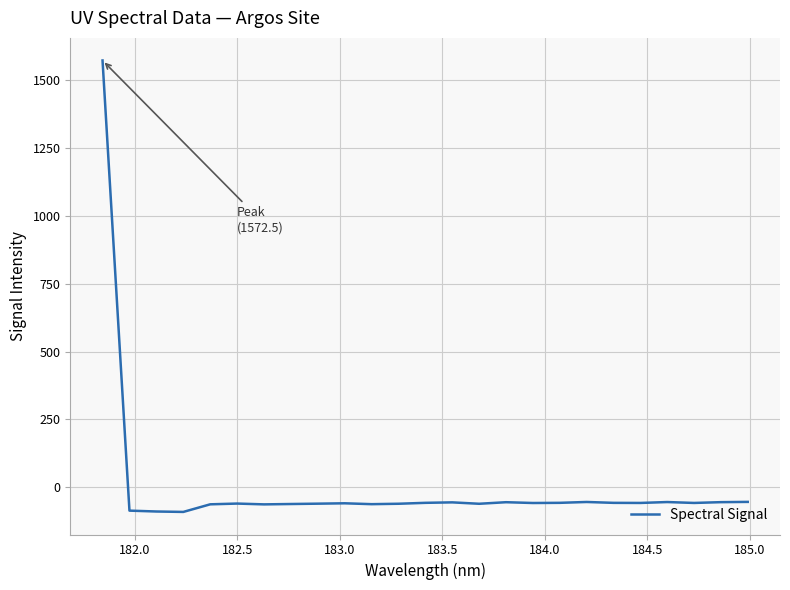

What is the maximum value shown in the chart?

1572.5